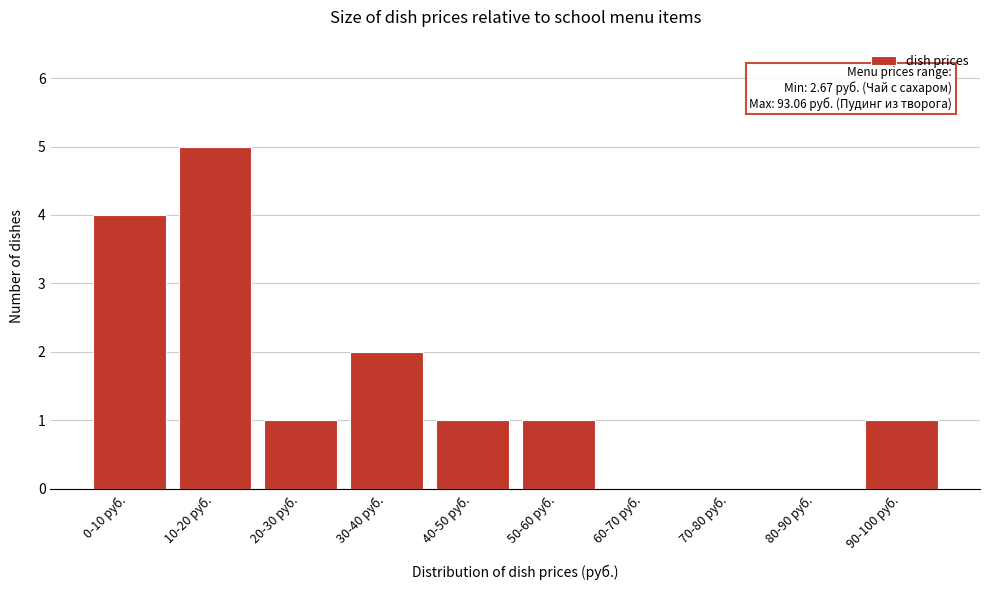

True or false: the data shows -3 at 80-90 руб..

False